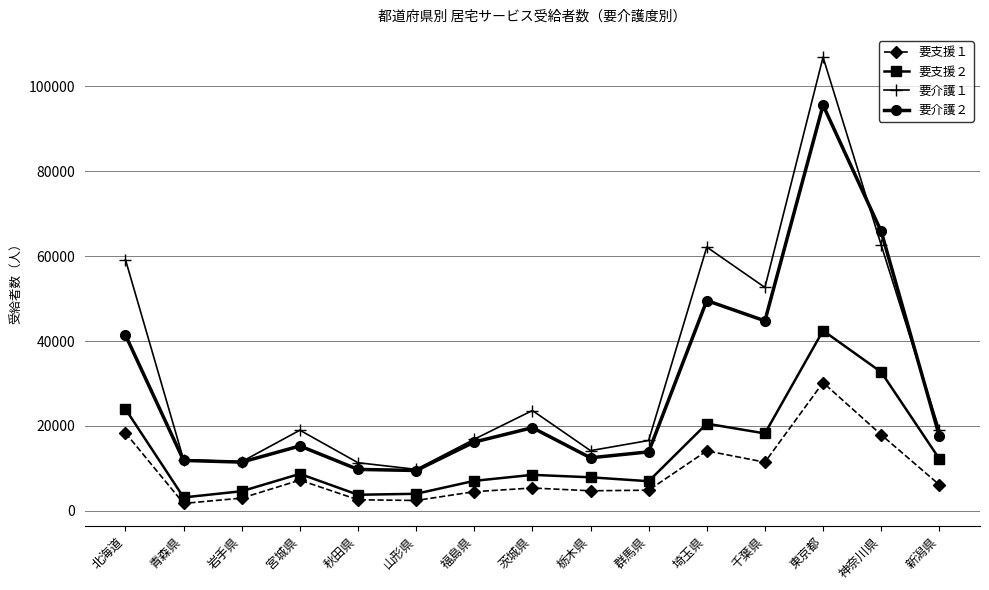

Which series changed the most between 岩手県 and 茨城県?

要介護１